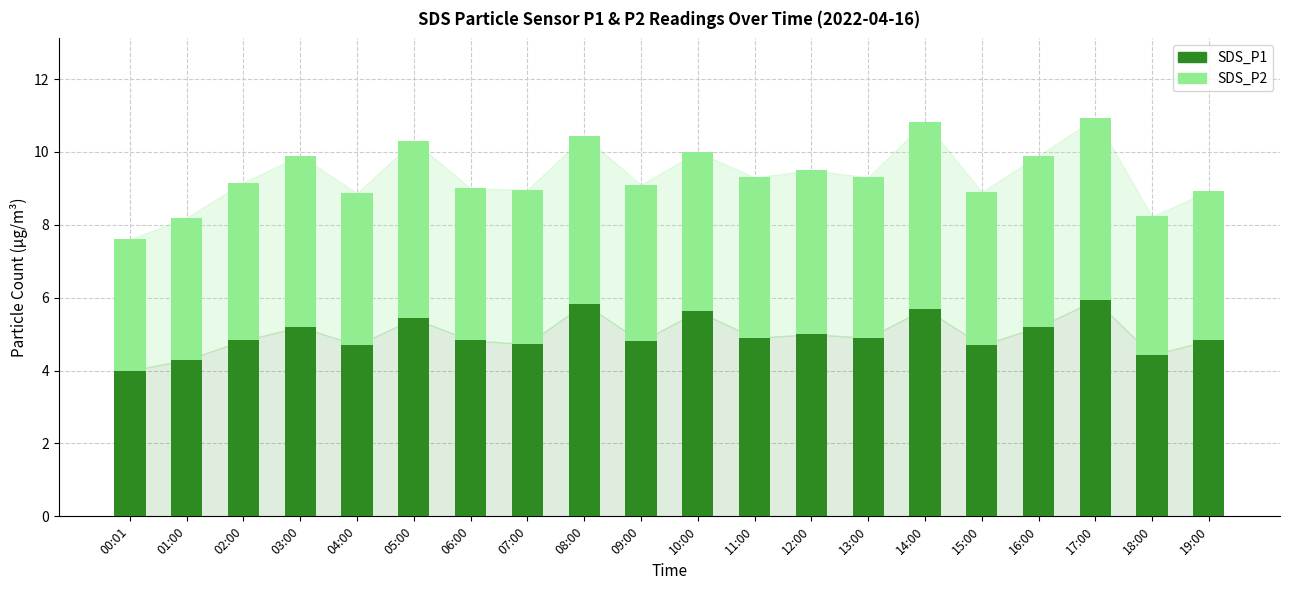

What is the total value across all series at 08:00?

10.4